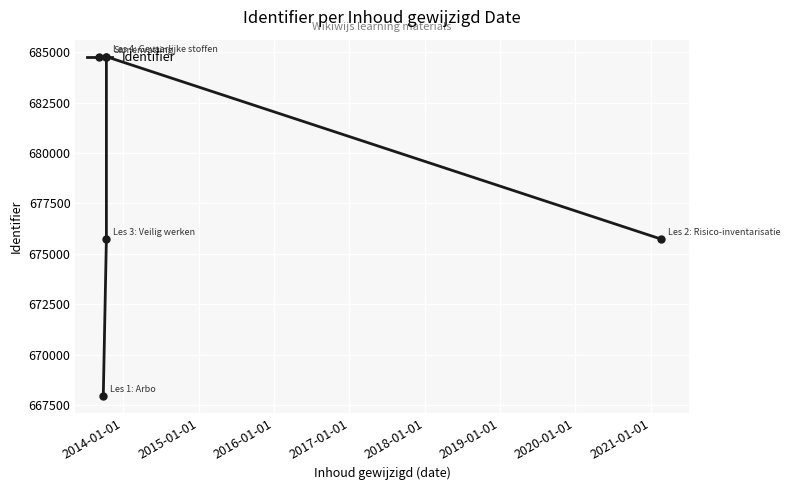

Is it true that the value at 2013-01-01 is 333647?

False